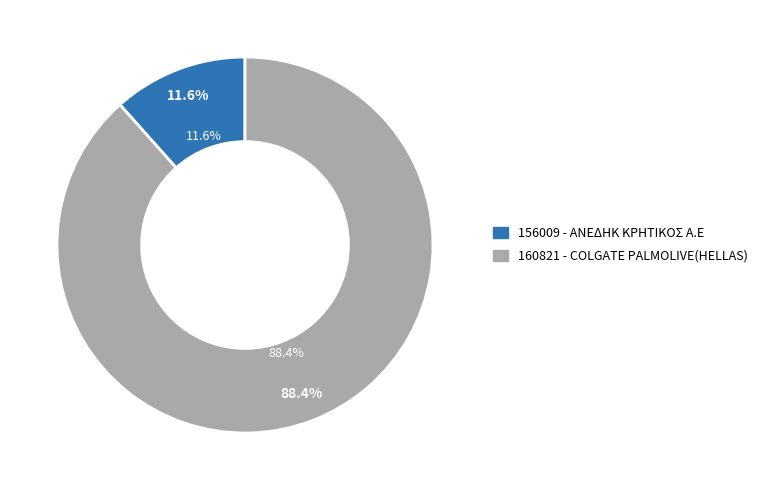

Rank the categories by value from lowest to highest.

156009 - ΑΝΕΔΗΚ ΚΡΗΤΙΚΟΣ Α.Ε, 160821 - COLGATE PALMOLIVE(HELLAS)